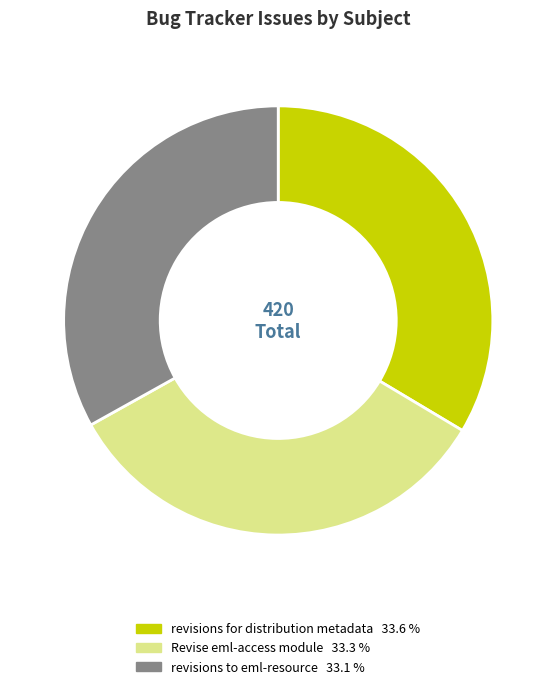

How many segments does this pie chart have?

3